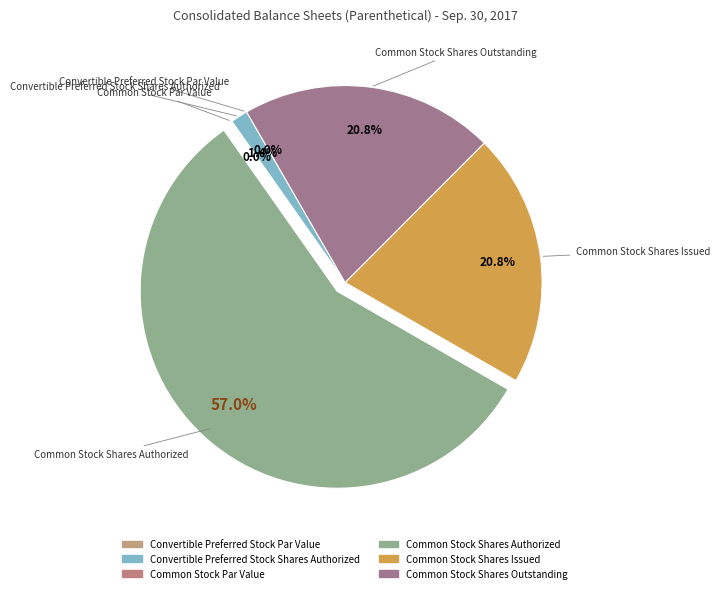

Which category has the smallest portion of the pie?

Convertible Preferred Stock Par Value